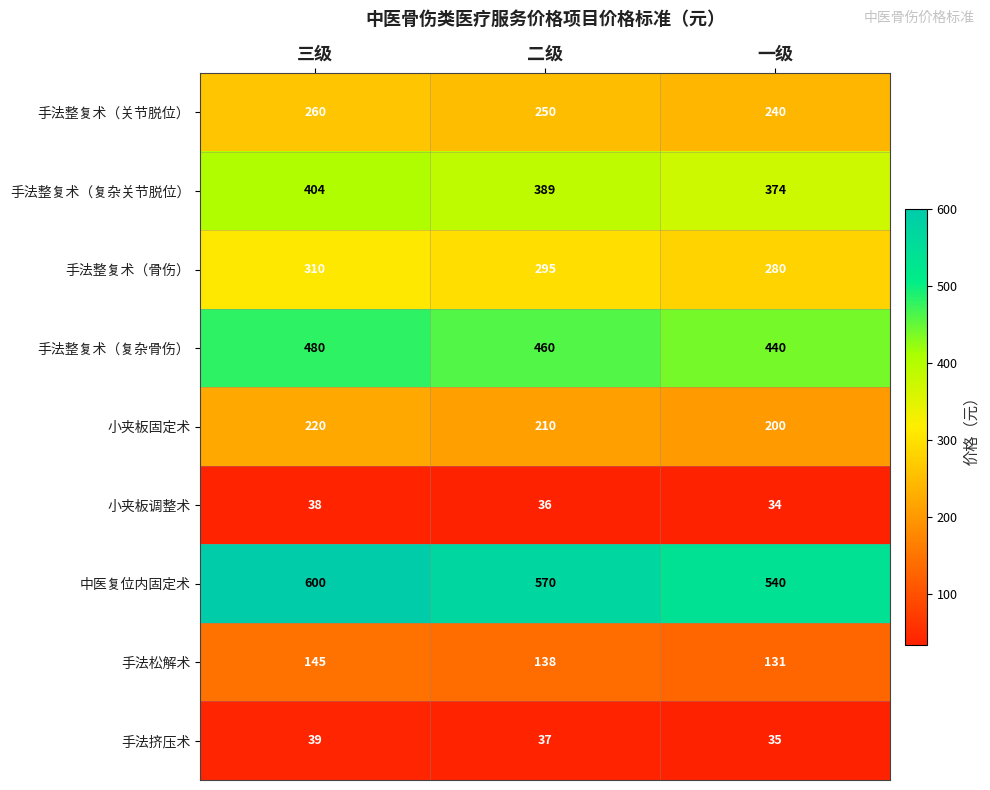

Rank the series at 二级 from highest to lowest value.

中医复位内固定术, 手法整复术（复杂骨伤）, 手法整复术（复杂关节脱位）, 手法整复术（骨伤）, 手法整复术（关节脱位）, 小夹板固定术, 手法松解术, 手法挤压术, 小夹板调整术